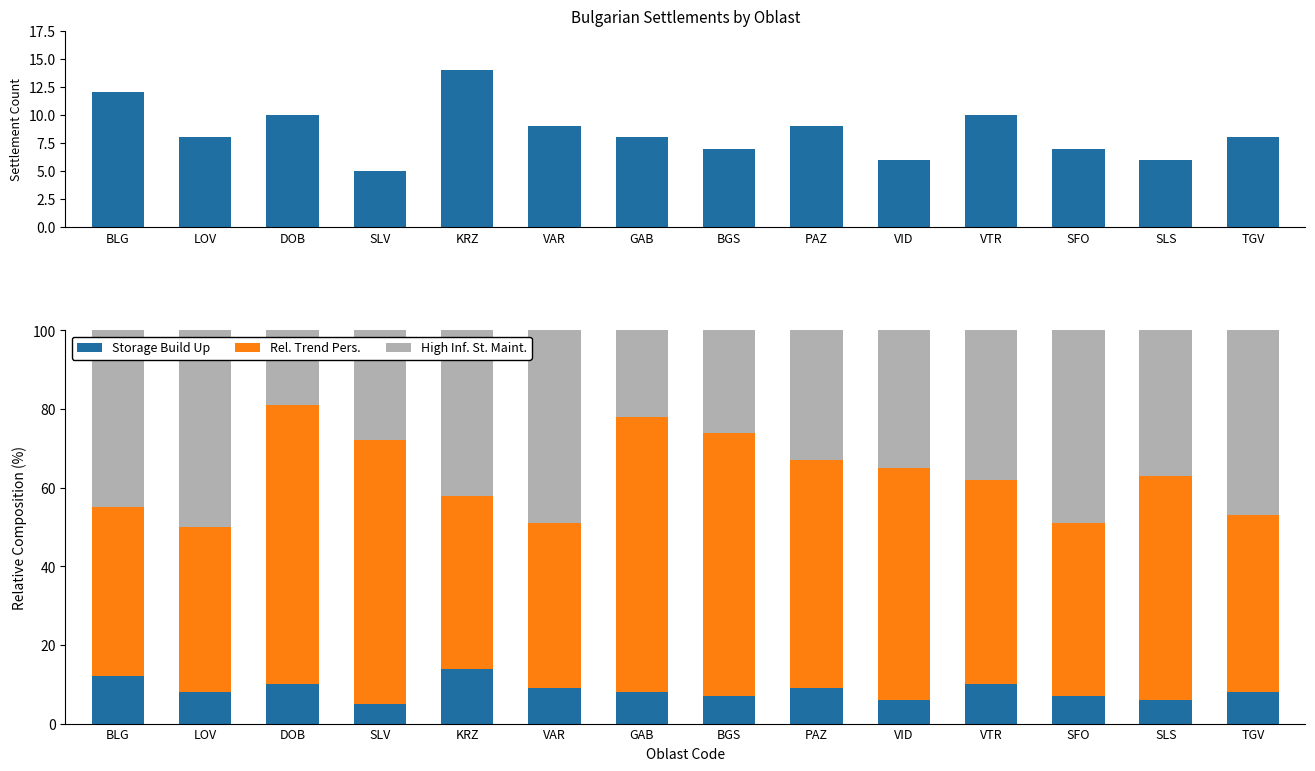

What is the sum of the Storage Build Up values at GAB and SFO?

15.0